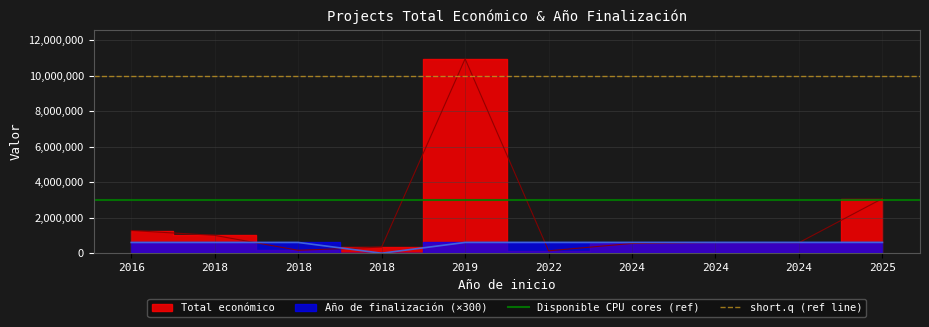

Is the value of short.q (ref line) at 2016 greater than the value of Disponible CPU cores (ref) at 2016?

Yes